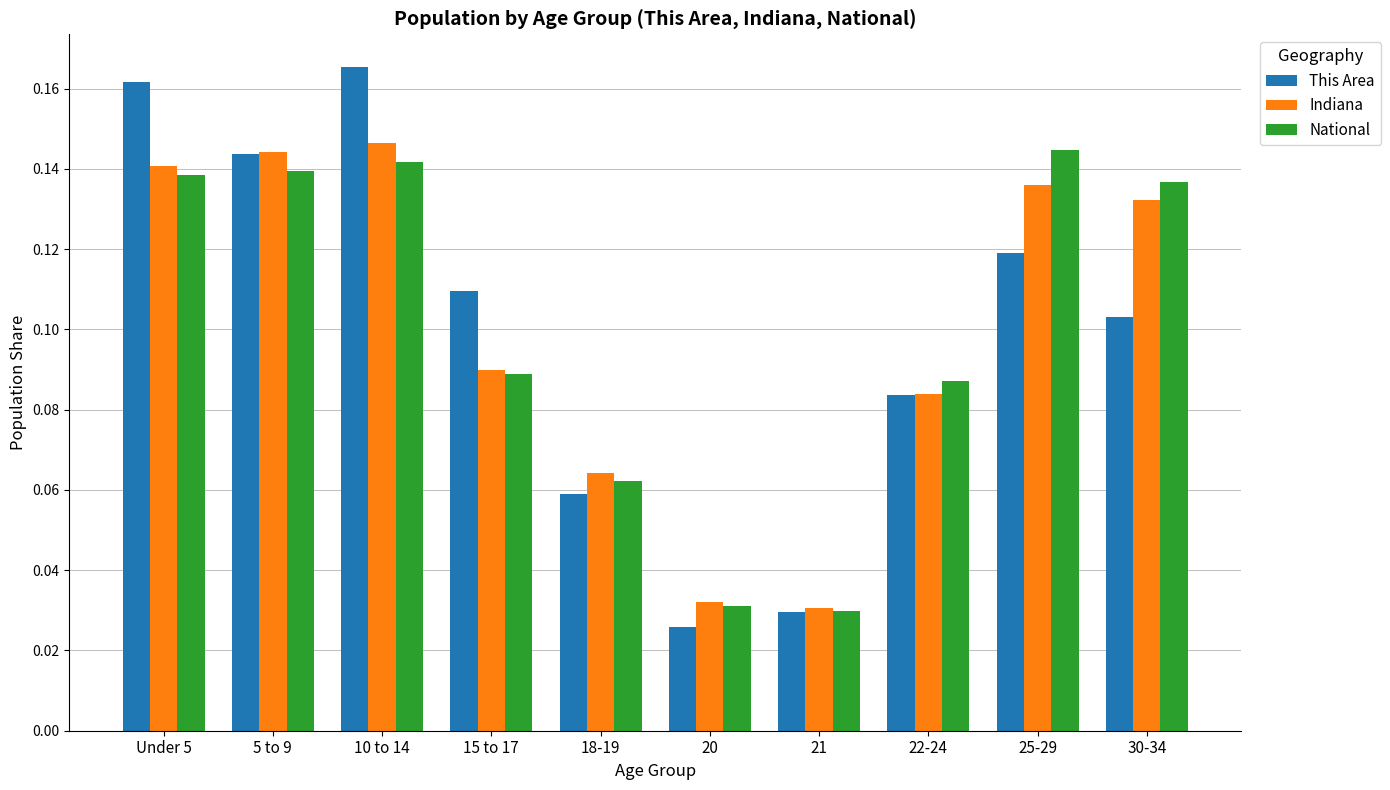

Which category has the highest value across all series?

10 to 14